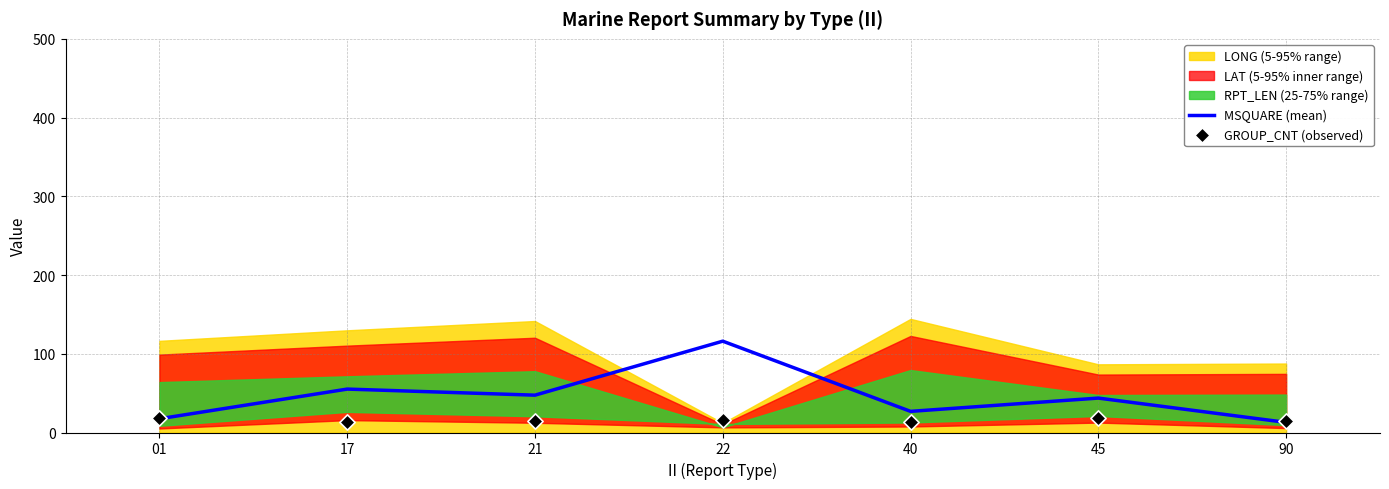

Is the value of MSQUARE (mean) at 22 greater than the value of GROUP_CNT (observed) at 40?

Yes